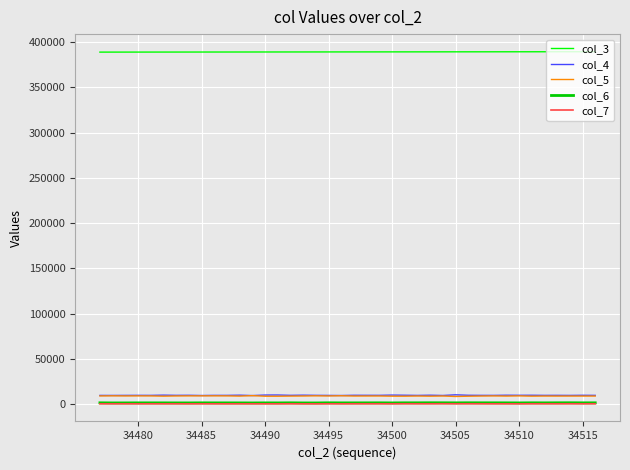

How many values in the col_4 series are below 9612?

20